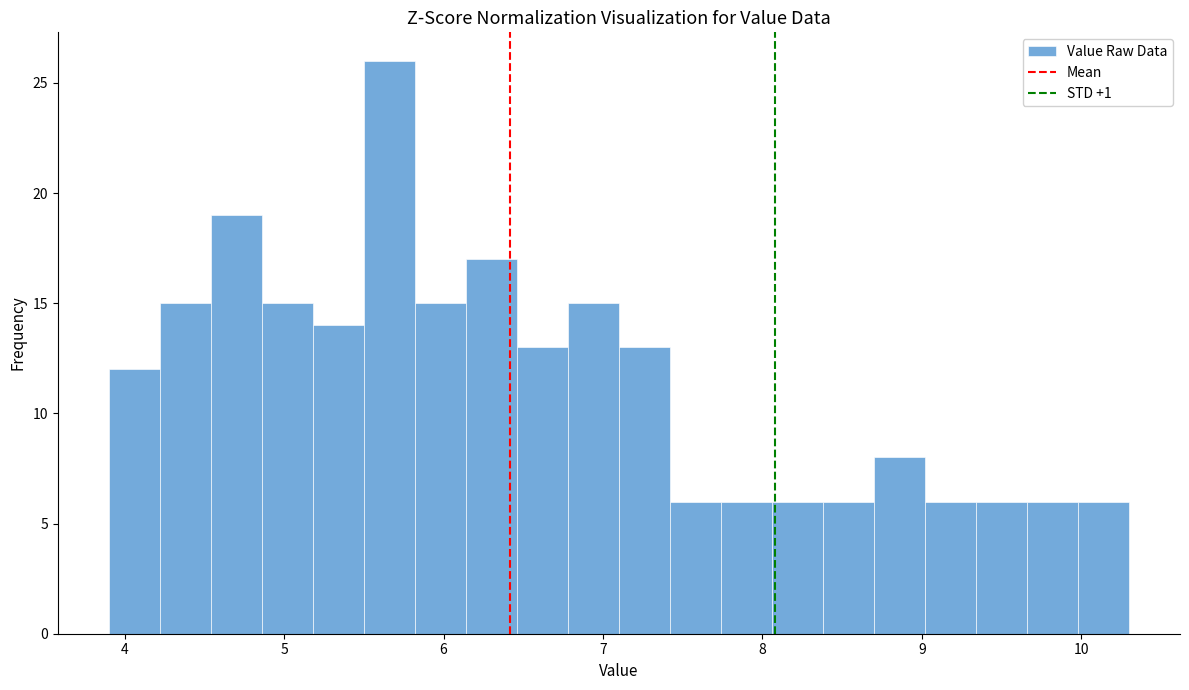

Around what value on the x-axis is the tallest bar? Give the approximate position of its centre, as read against the axis.

5.7